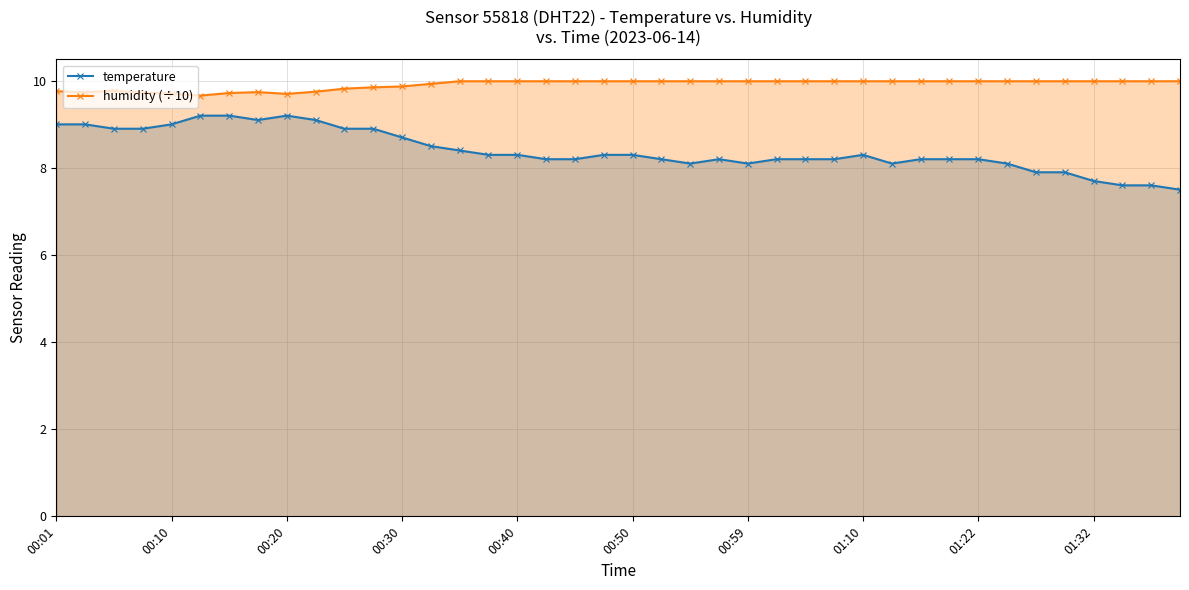

Does the chart display data point markers on the line(s)?

Yes